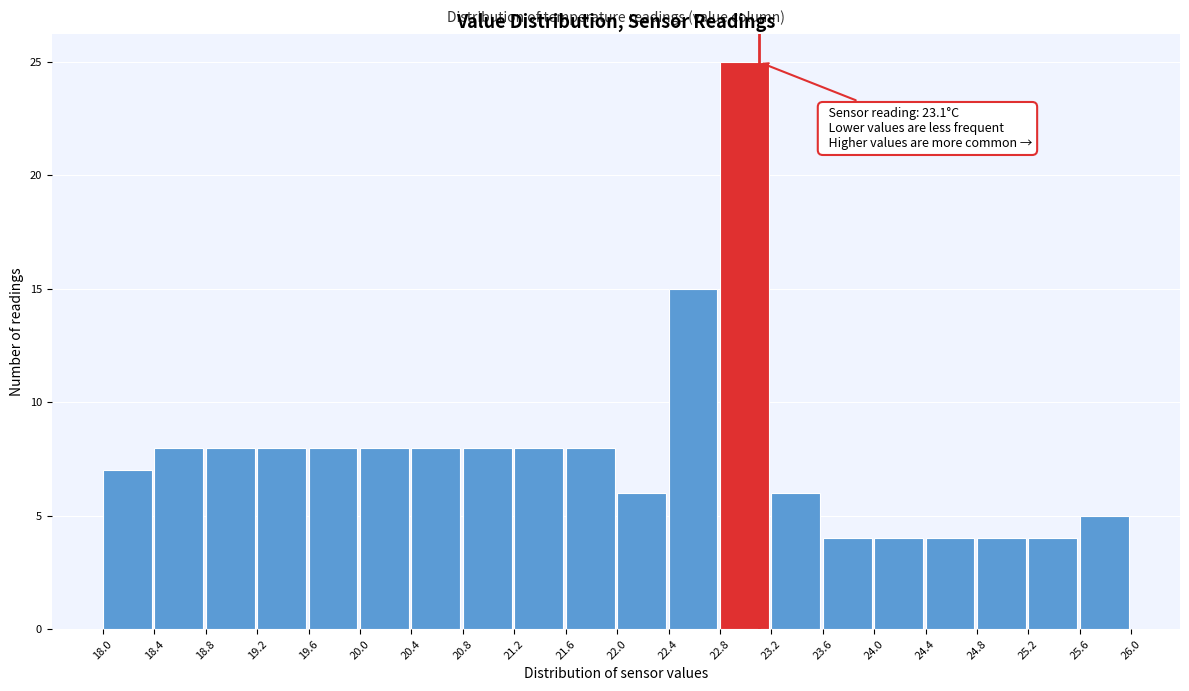

Over which range of the x-axis is the bar tallest?

22.8 to 23.2